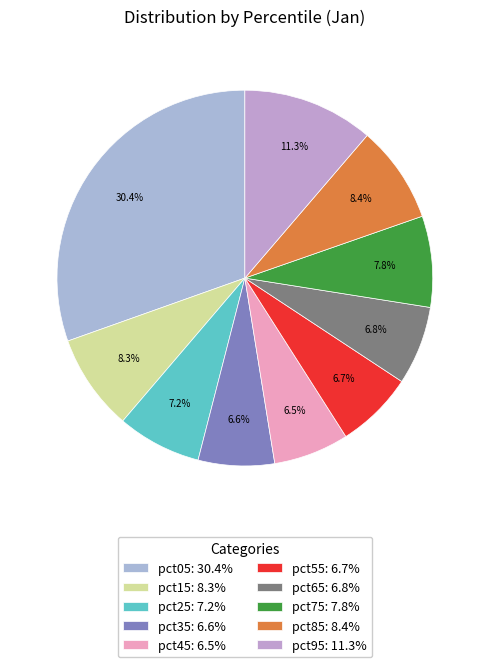

Combined, what portion of the pie is pct45 and pct15?

14.8%